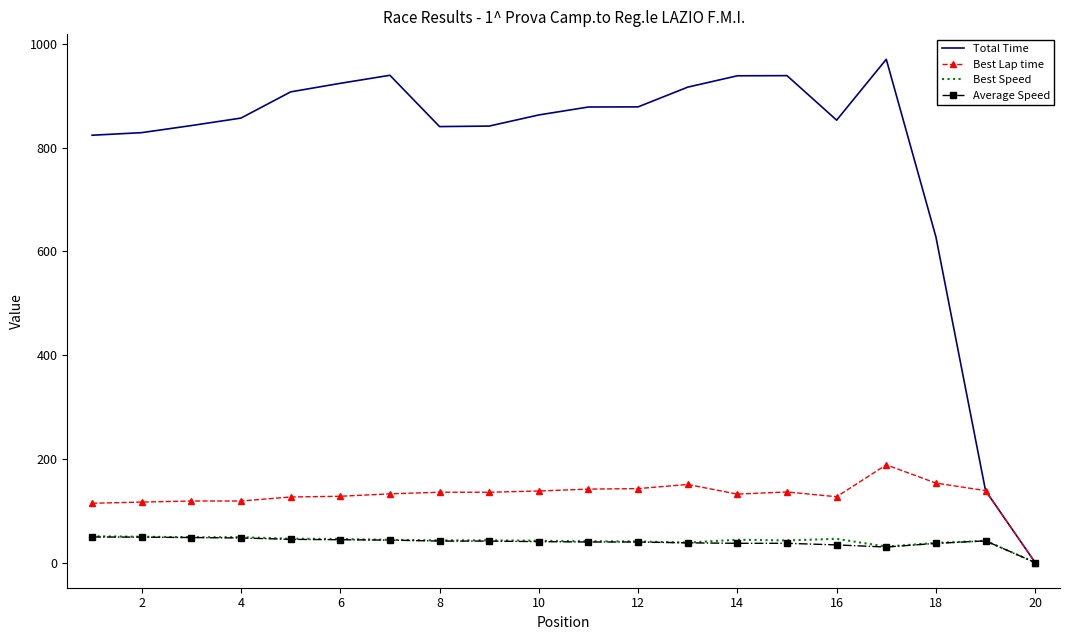

Which series has the largest total across all categories?

Total Time